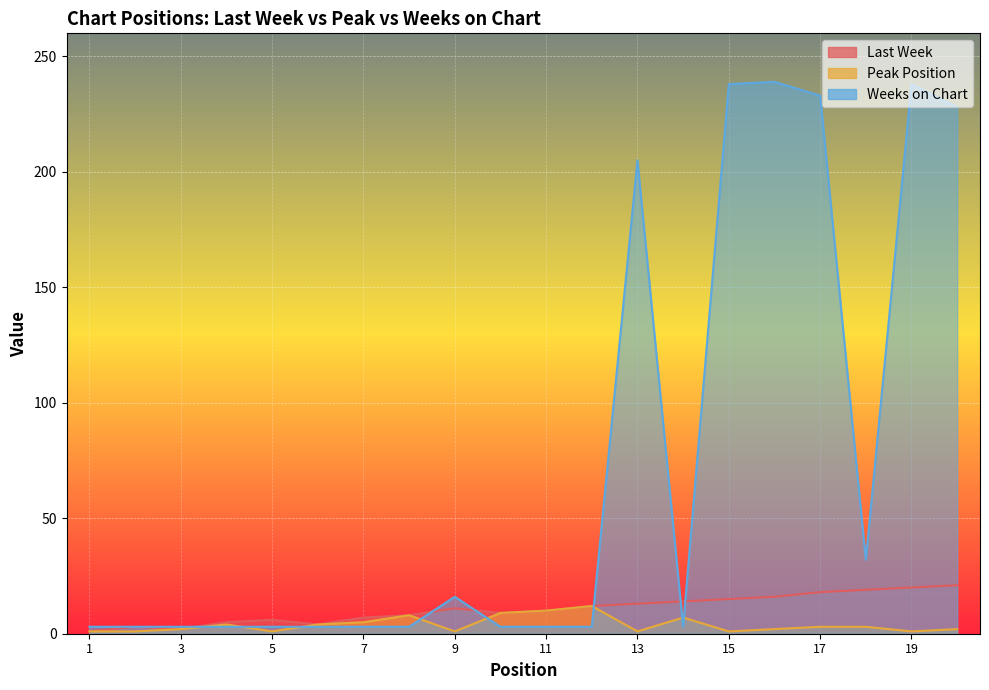

How many categories are shown in the chart?

20